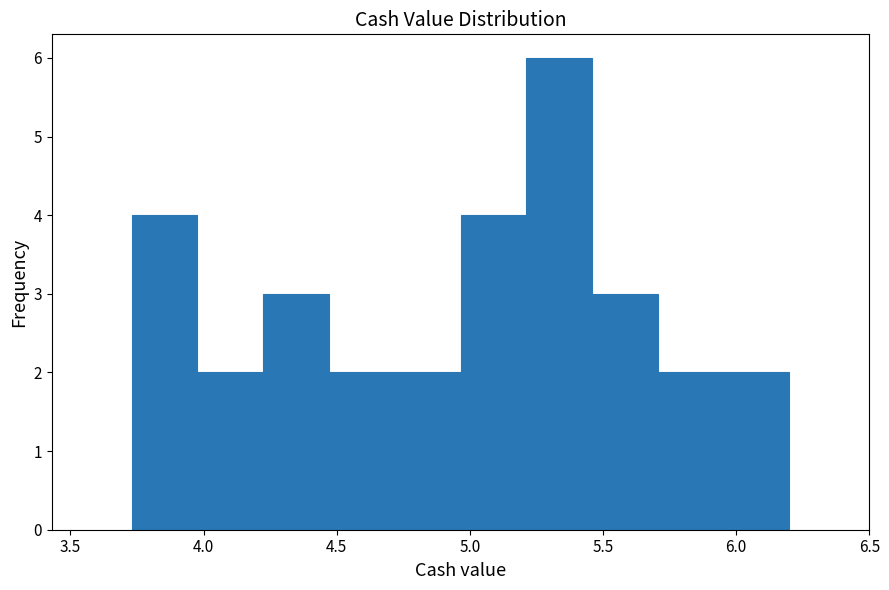

Reading left to right, transcribe this chart: for each bar, give the range it covers on the x-axis and its height. Neither the bar edges nor the heights are printed on the chart, so give them approximately, as read against the axes.

3.75 to 4.00: 4
4.00 to 4.20: 2
4.20 to 4.45: 3
4.45 to 4.70: 2
4.70 to 4.95: 2
4.95 to 5.20: 4
5.20 to 5.45: 6
5.45 to 5.70: 3
5.70 to 5.95: 2
5.95 to 6.20: 2